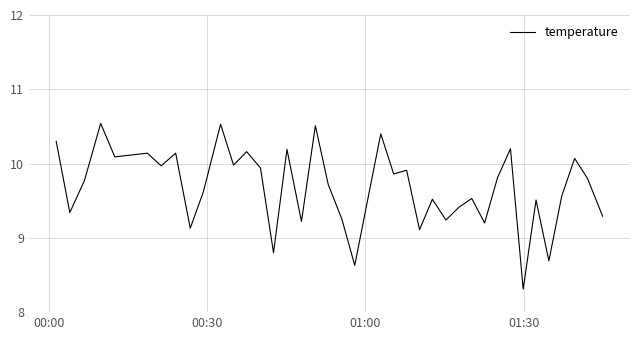

What is the difference between the maximum and minimum values?

2.2